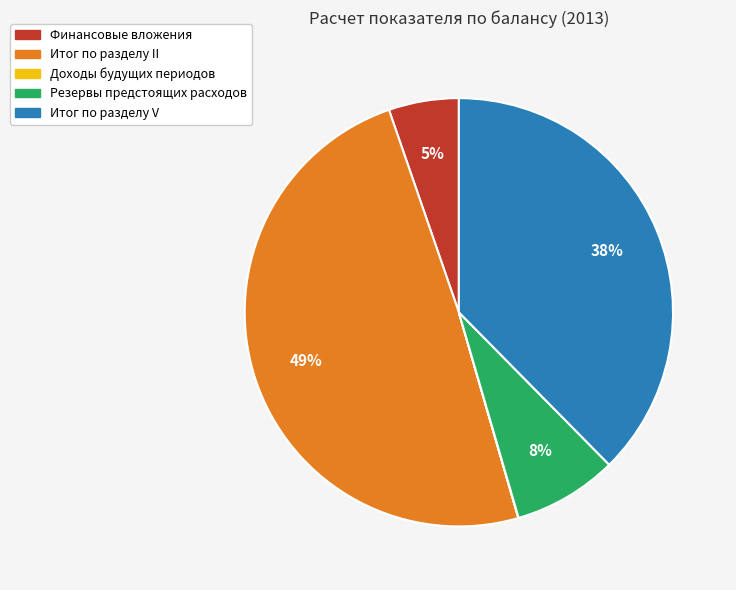

To the nearest percent, what is the difference between the Итог по разделу II and Финансовые вложения slice percentages?

44%